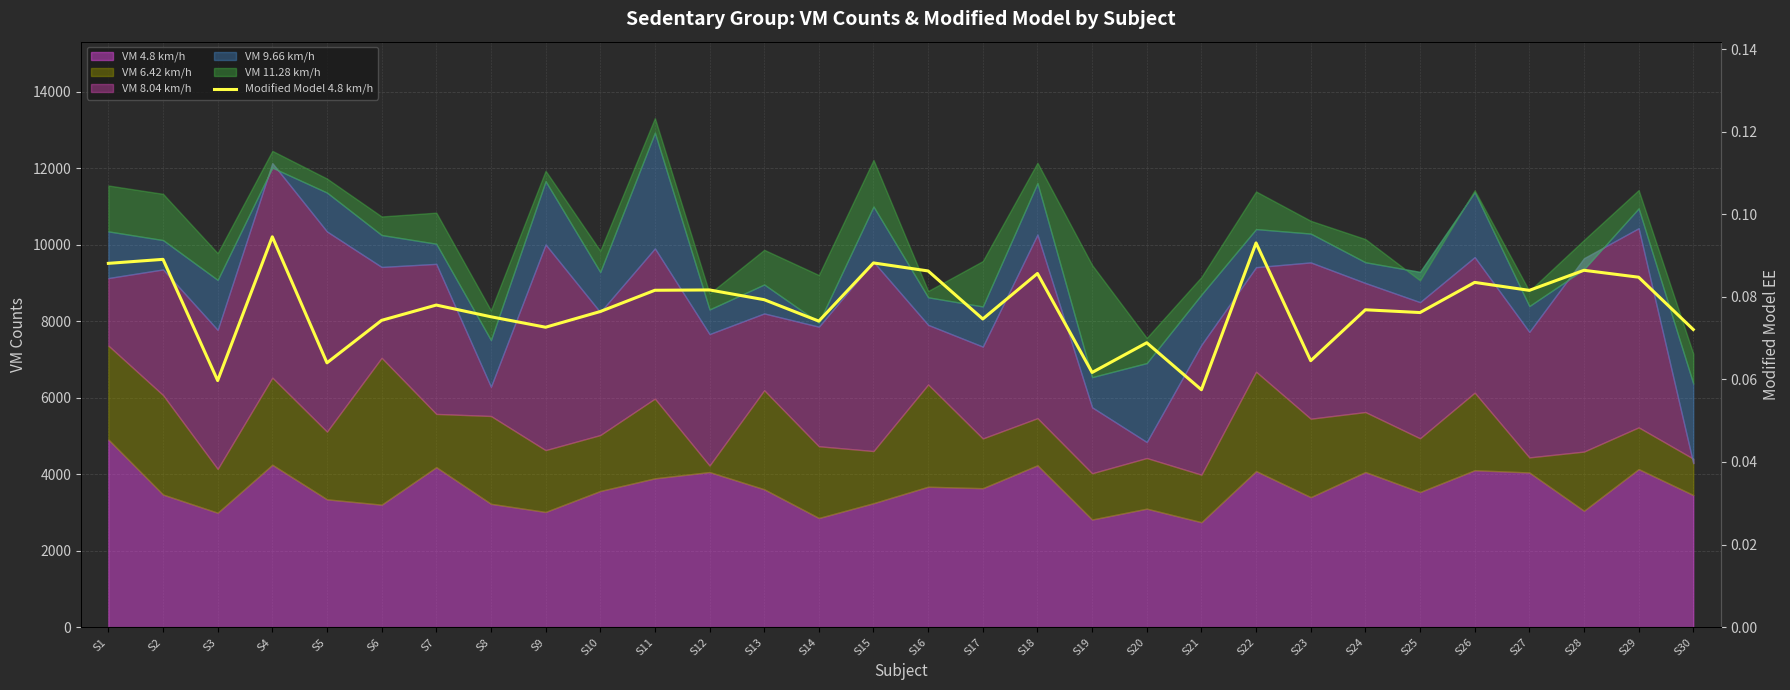

List the labels in order of value, largest first.

S4, S22, S2, S15, S1, S28, S16, S18, S29, S26, S12, S11, S27, S13, S7, S24, S10, S25, S8, S17, S6, S14, S9, S30, S20, S23, S5, S19, S3, S21